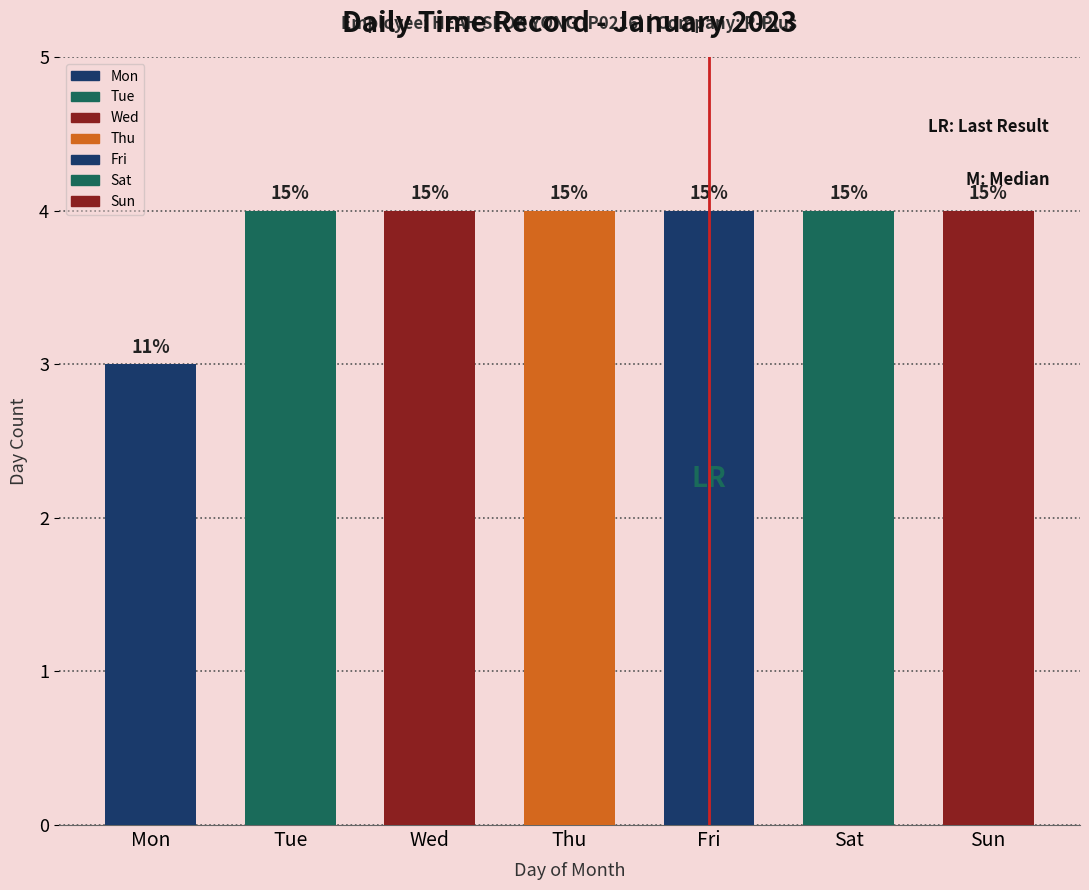

Does the chart contain any negative values?

No